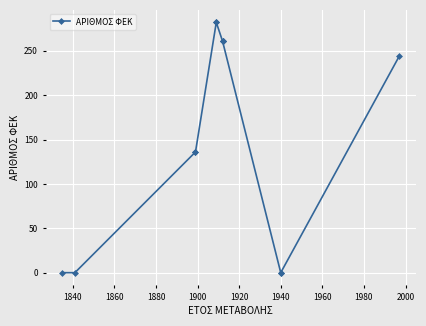

What is the maximum value shown in the chart?

282